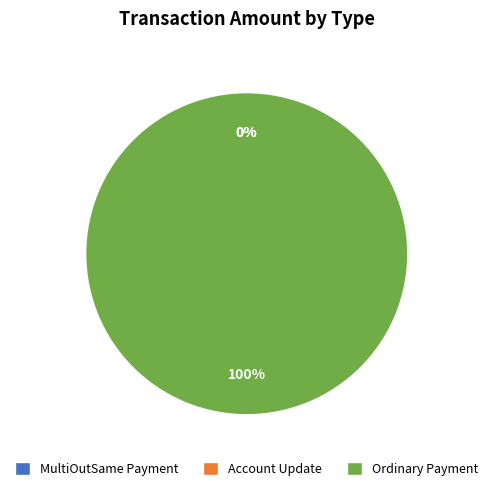

What percentage is the Ordinary Payment slice, to the nearest percent?

100%